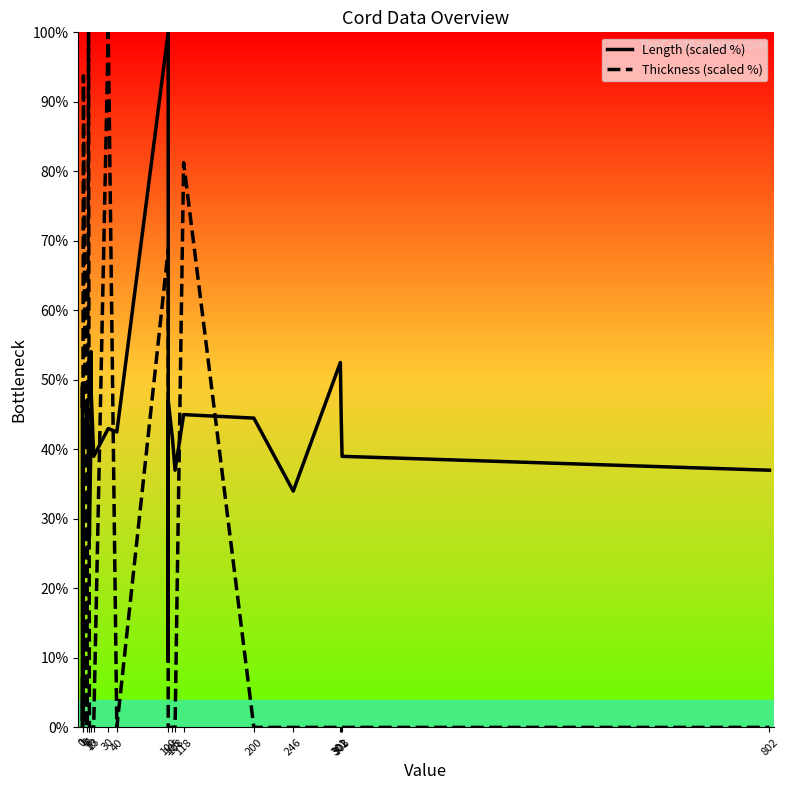

What is the value of the Length point at the 12th from the left?

44.0